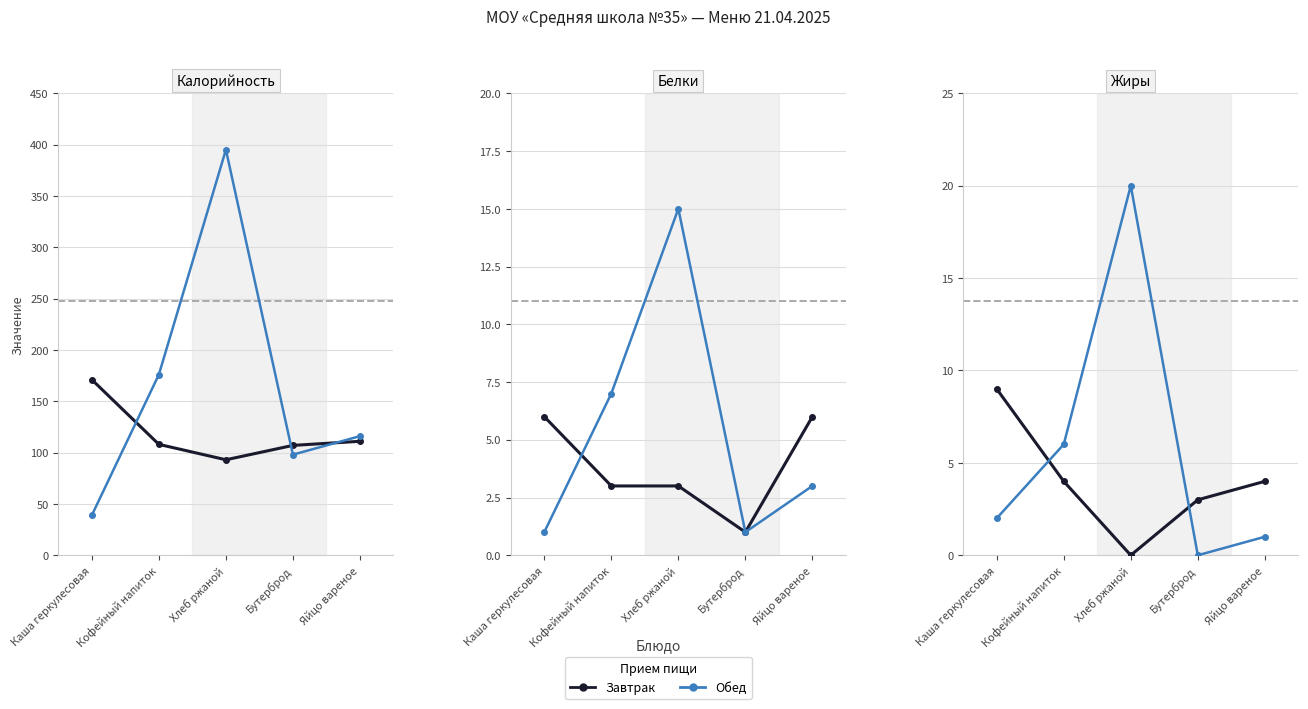

Where is the first local maximum for Обед?

Хлеб ржаной